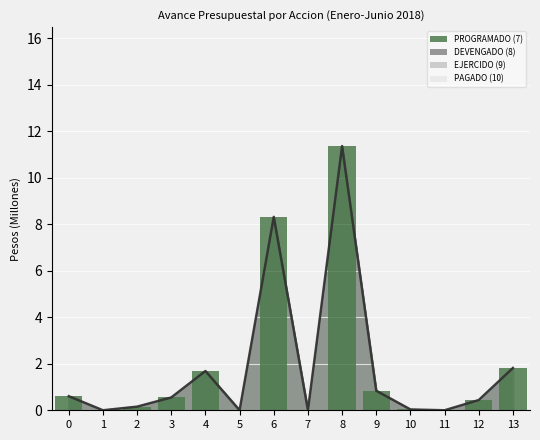

How many groups of bars are there?

14